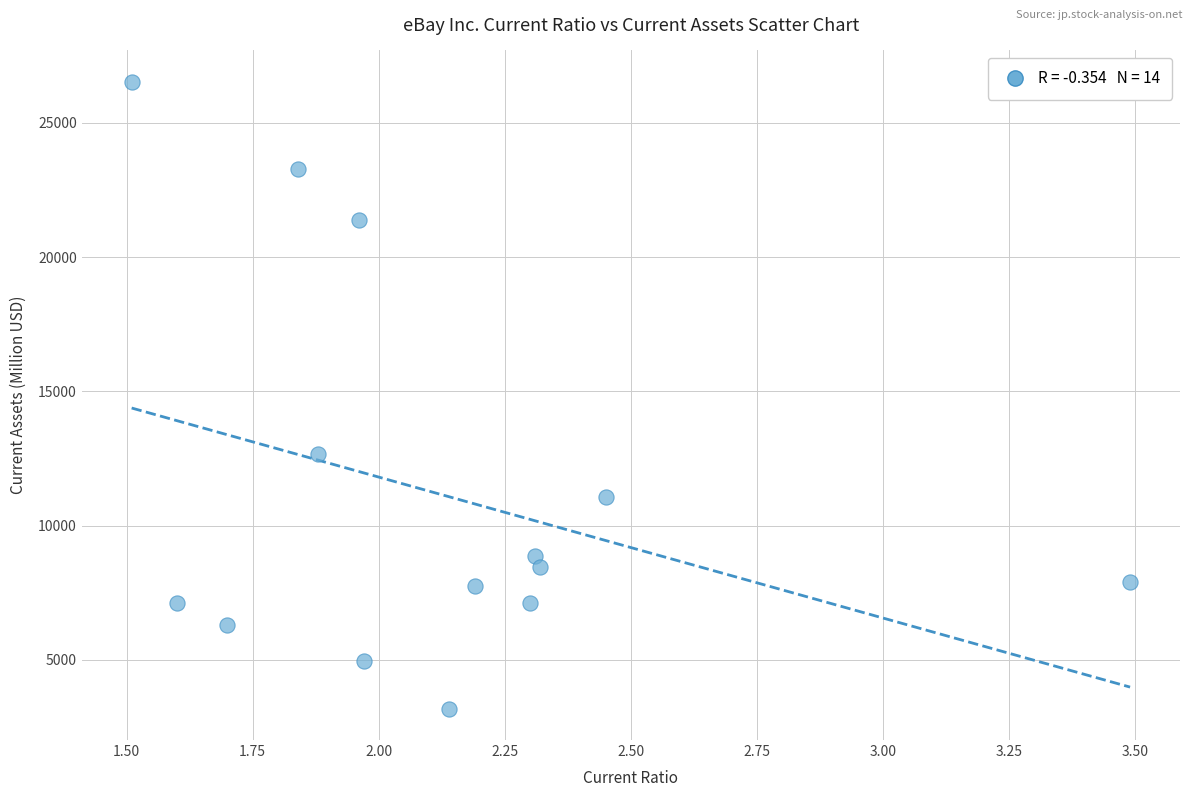

What Y value in the scatter plot is closest to 14857?

12661